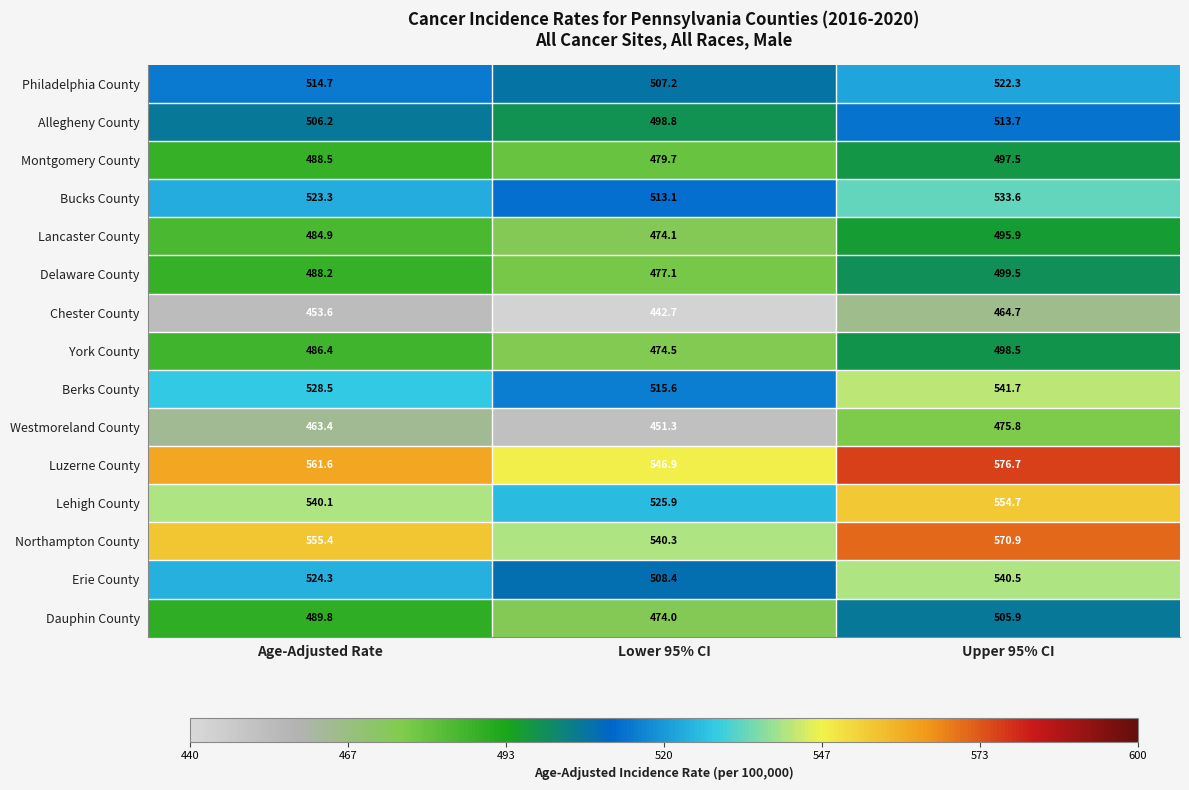

The Dauphin County series shows 505.9 at Upper 95% CI. True or false?

True